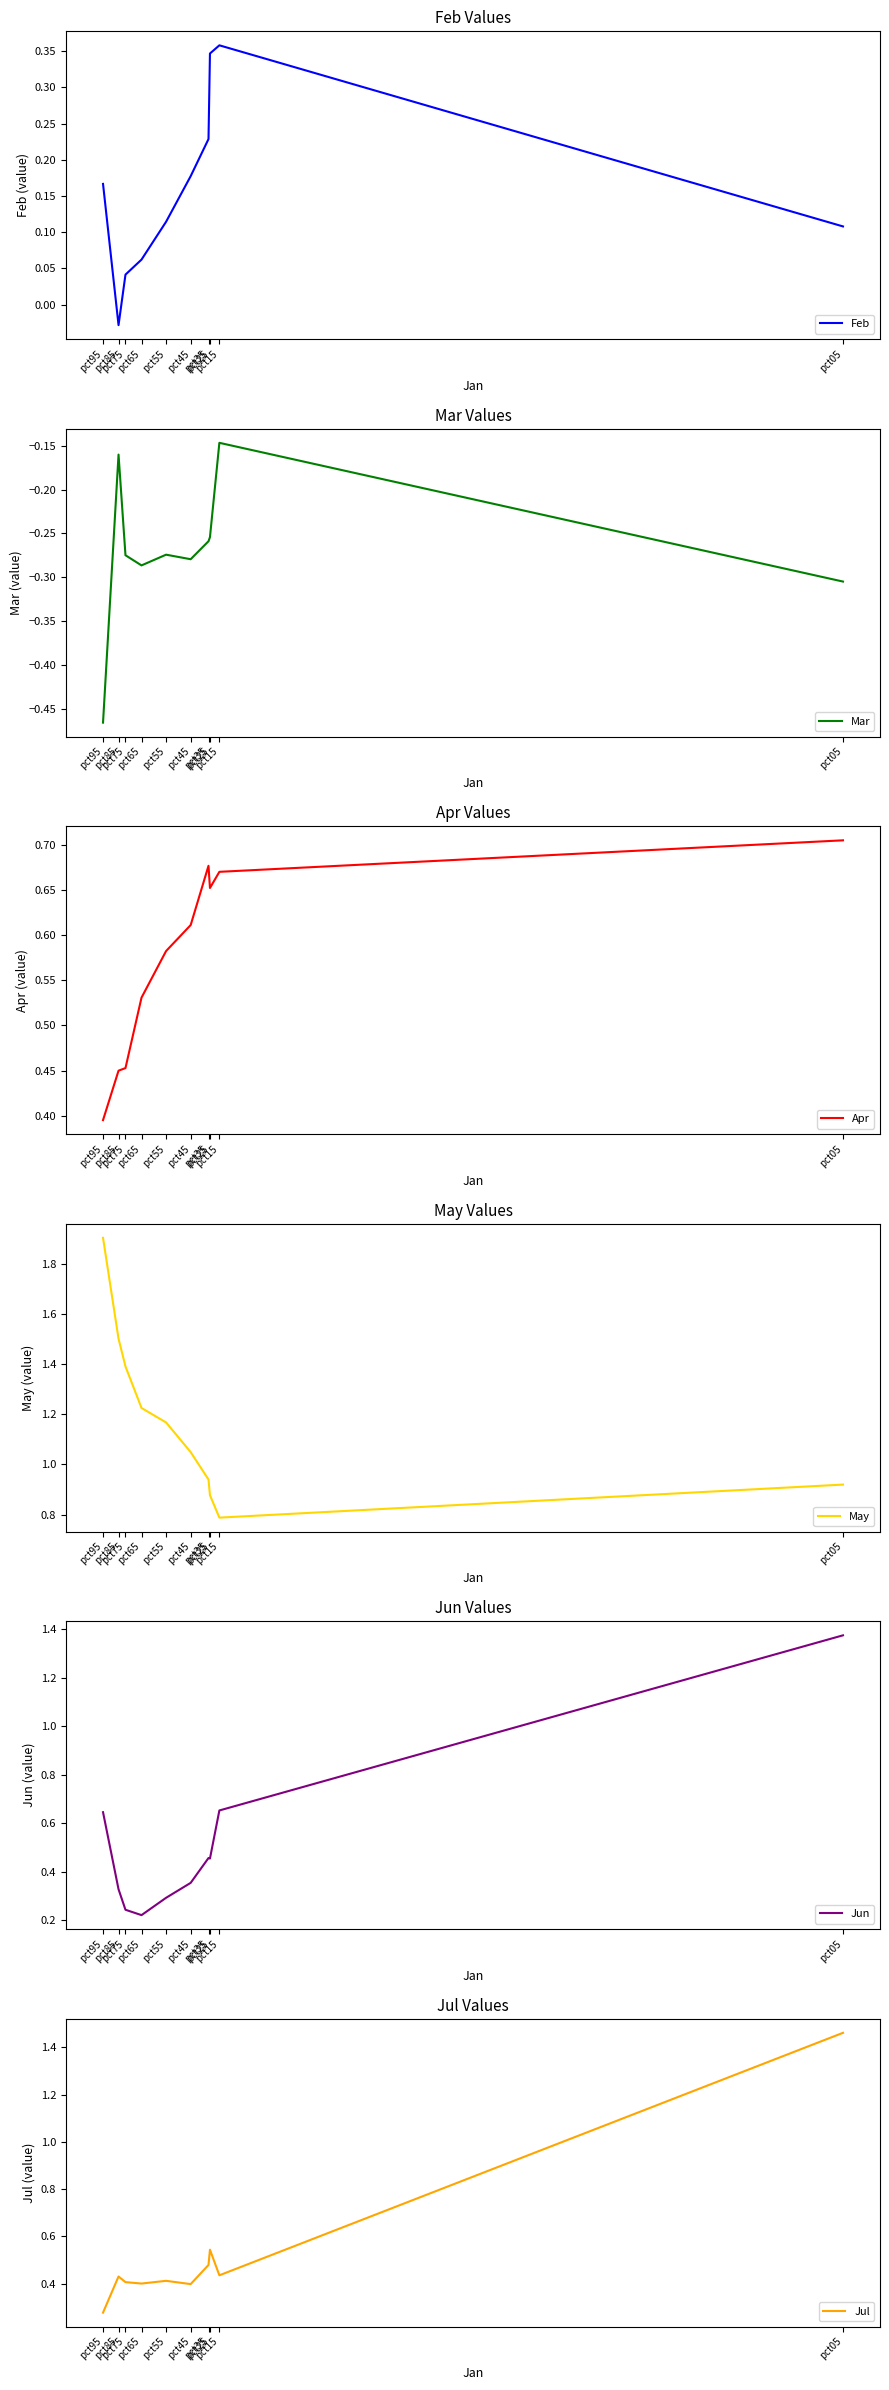

What is the difference between the second highest and minimum values in the May series?

0.7